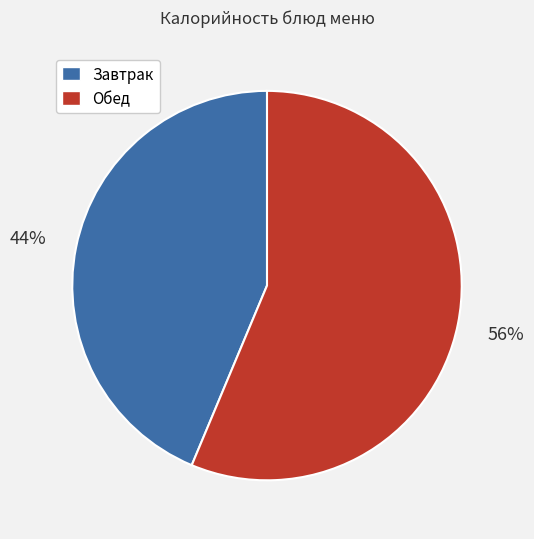

Rank the categories by value from lowest to highest.

Завтрак, Обед